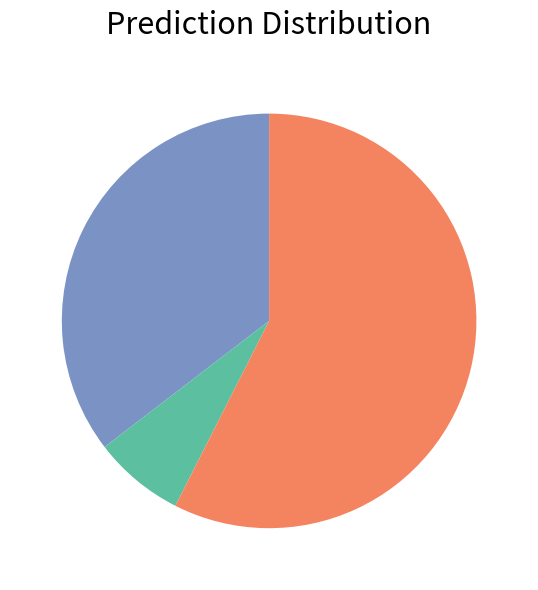

Is there a majority slice in this chart?

Yes